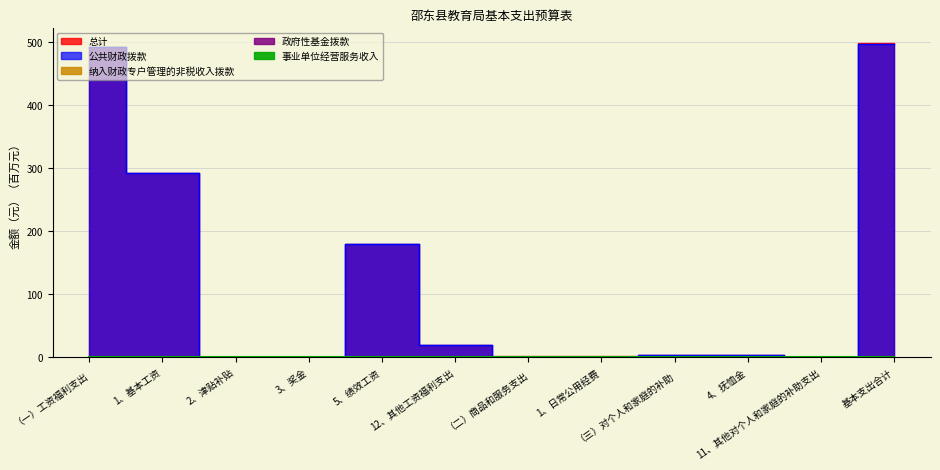

At 4、抚恤金, list the series in order from largest to smallest.

总计, 公共财政拨款, 纳入财政专户管理的非税收入拨款